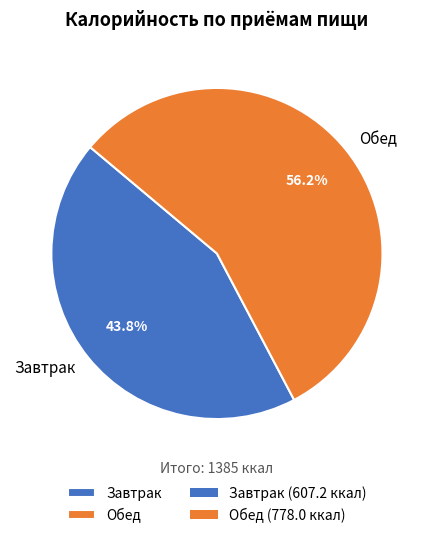

How many slices are in this pie chart?

2